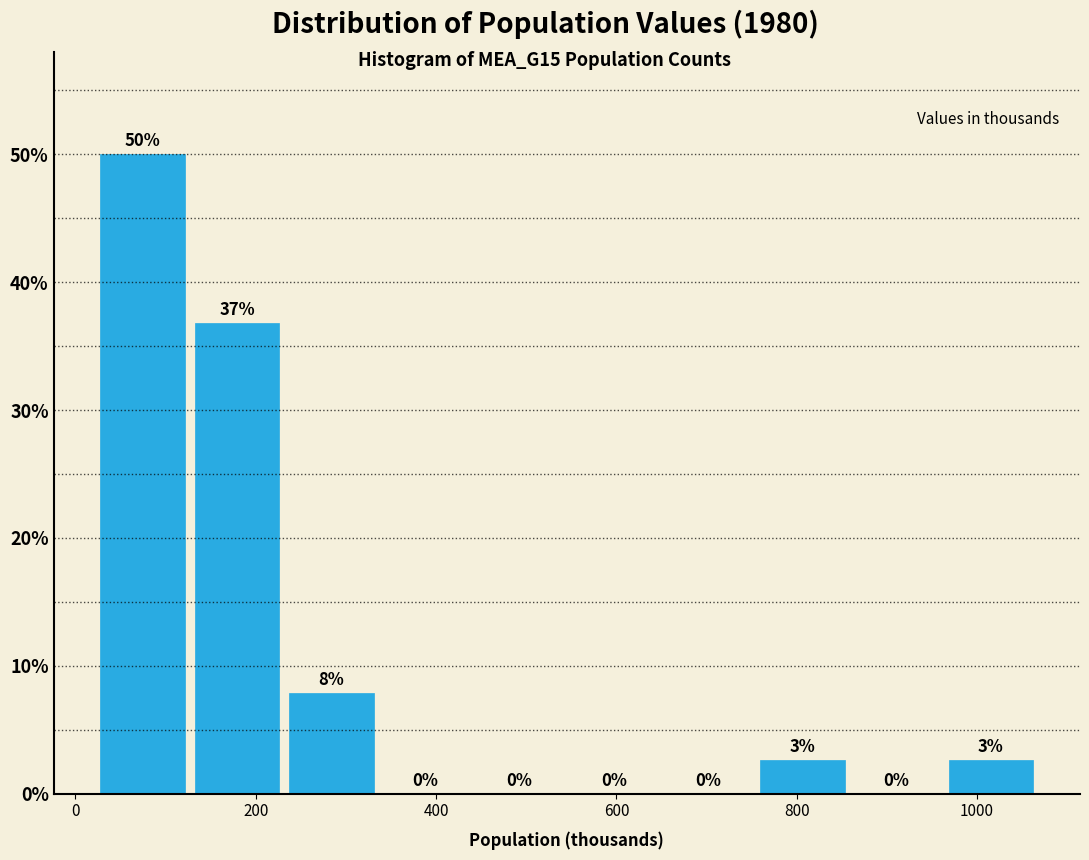

Which range on the x-axis has the tallest bar?

20 to 140